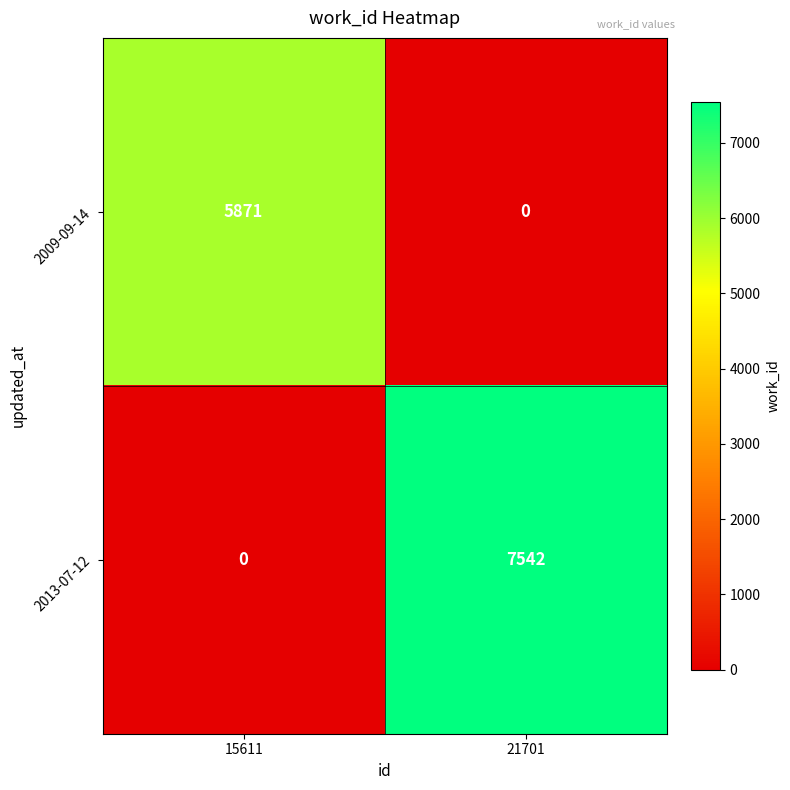

Which series has the largest total across all categories?

2013-07-12